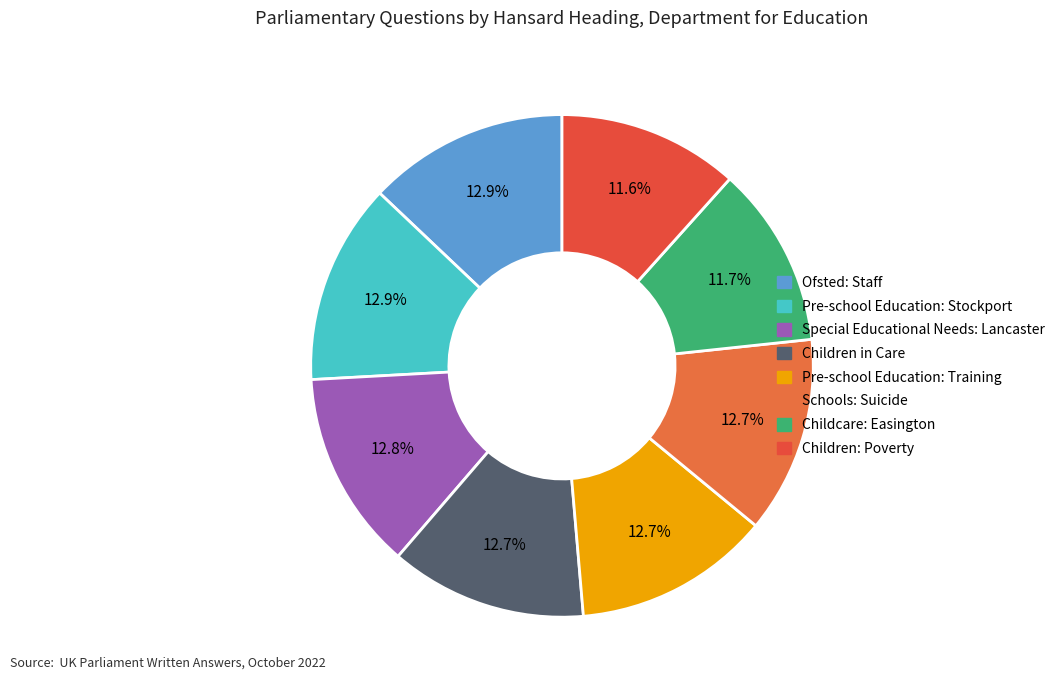

Count the number of slices in the pie.

8